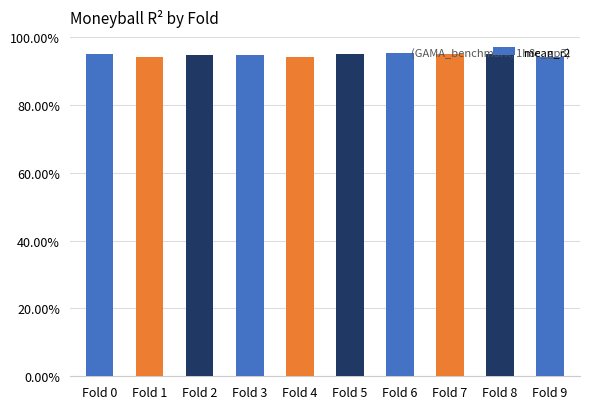

Reading left to right, transcribe all the data shown in this chart.

0.9	0.9	0.9	0.9	0.9	0.9	1.0	0.9	1.0	0.9